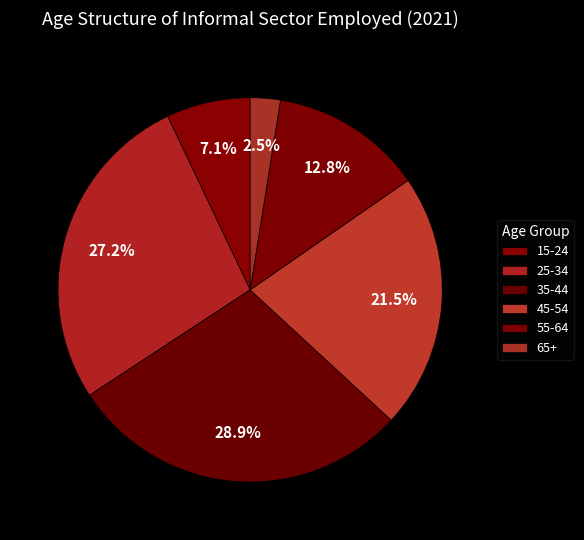

Is there a majority slice in this chart?

No